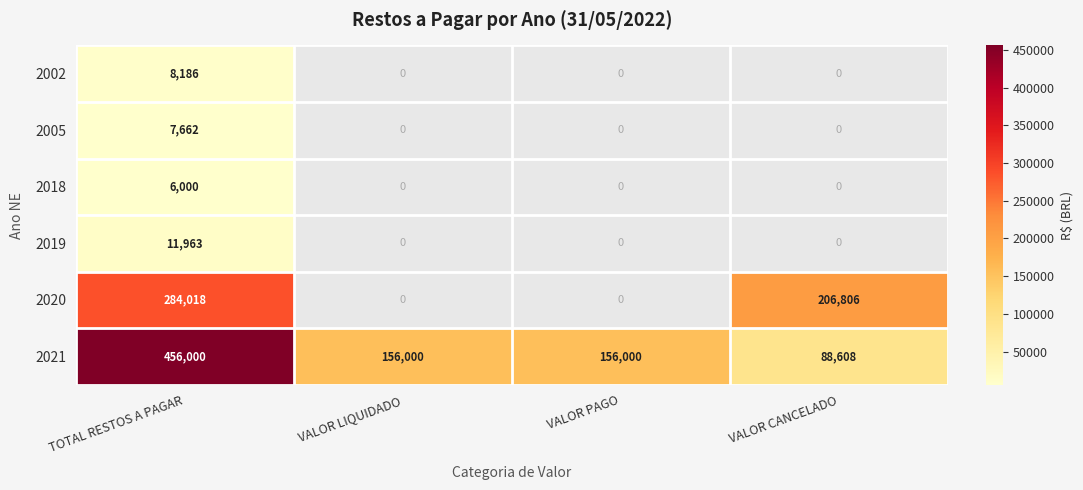

What is the maximum value for 2021?

456000